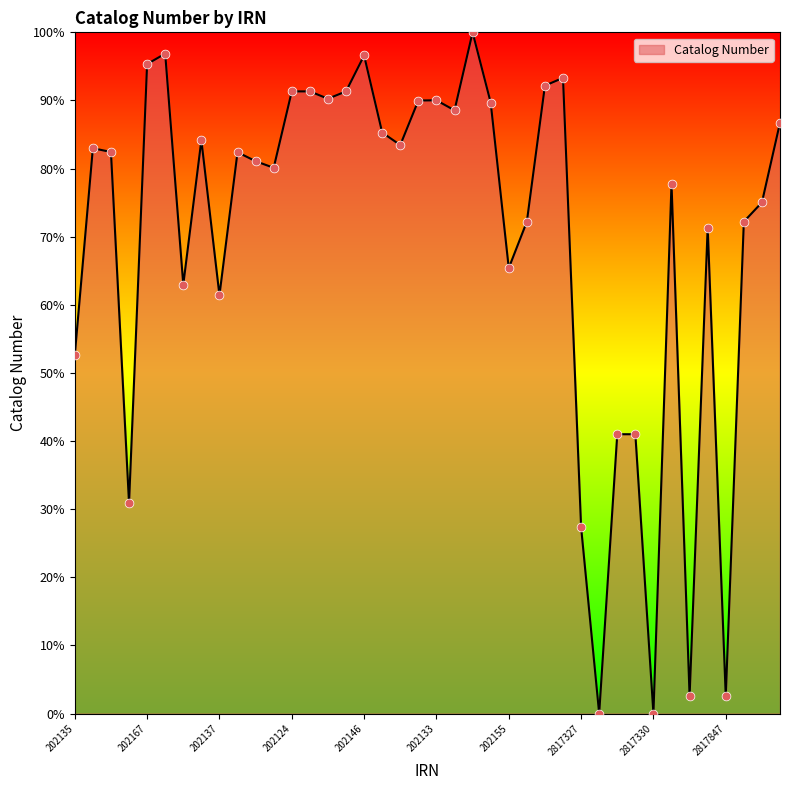

What is the difference between the maximum and minimum values?

100.0